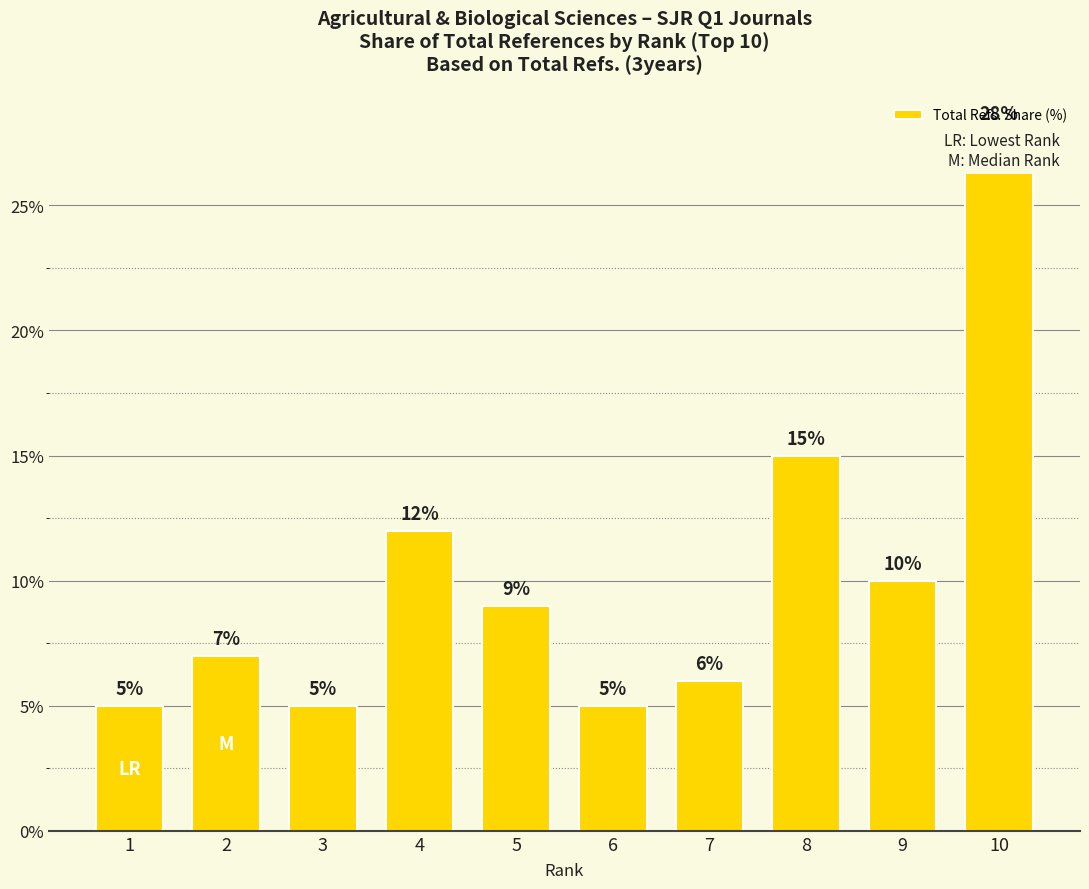

Reading right to left, list all the values displayed in this chart.

10=28	9=10	8=15	7=6	6=5	5=9	4=12	3=5	2=7	1=5